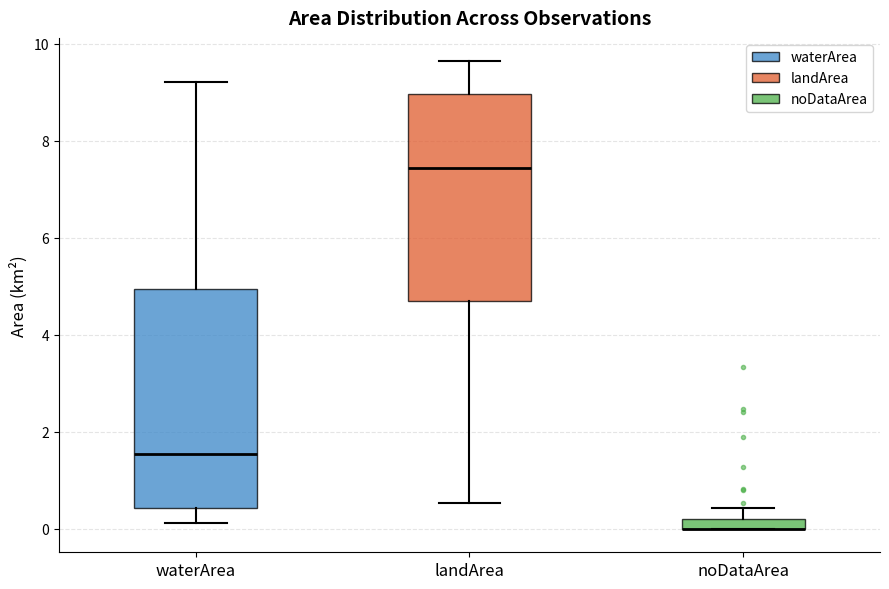

Where does the median line of the box for waterArea sit on the y-axis? The values are not printed on the chart, so give them approximately, as read against the axis.

1.6